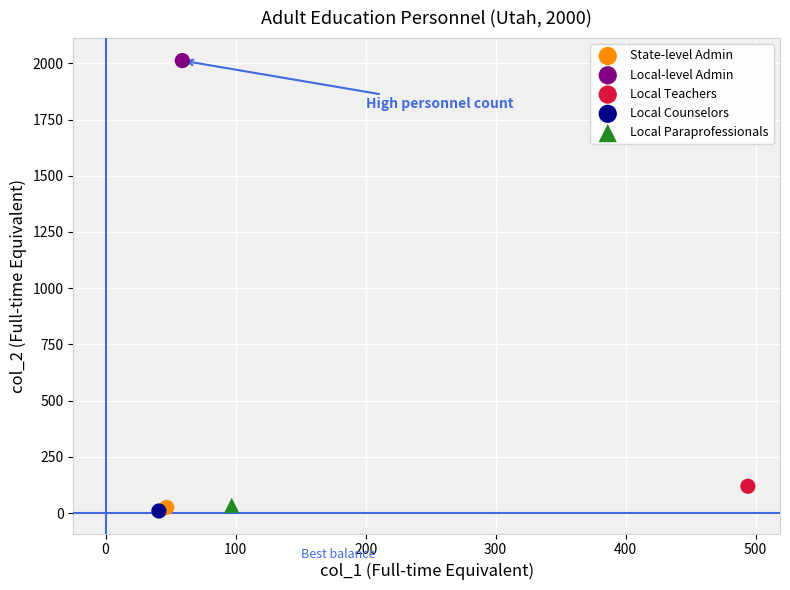

What are all the series names shown in the legend?

State-level Admin, Local-level Admin, Local Teachers, Local Counselors, Local Paraprofessionals